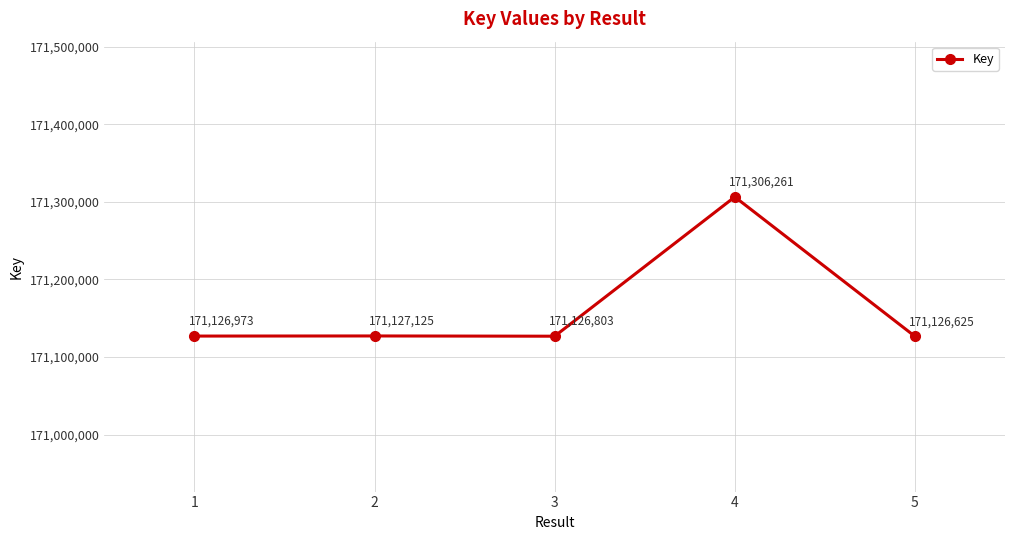

Approximately how many times larger is the value at 5 compared to 1?

1.0